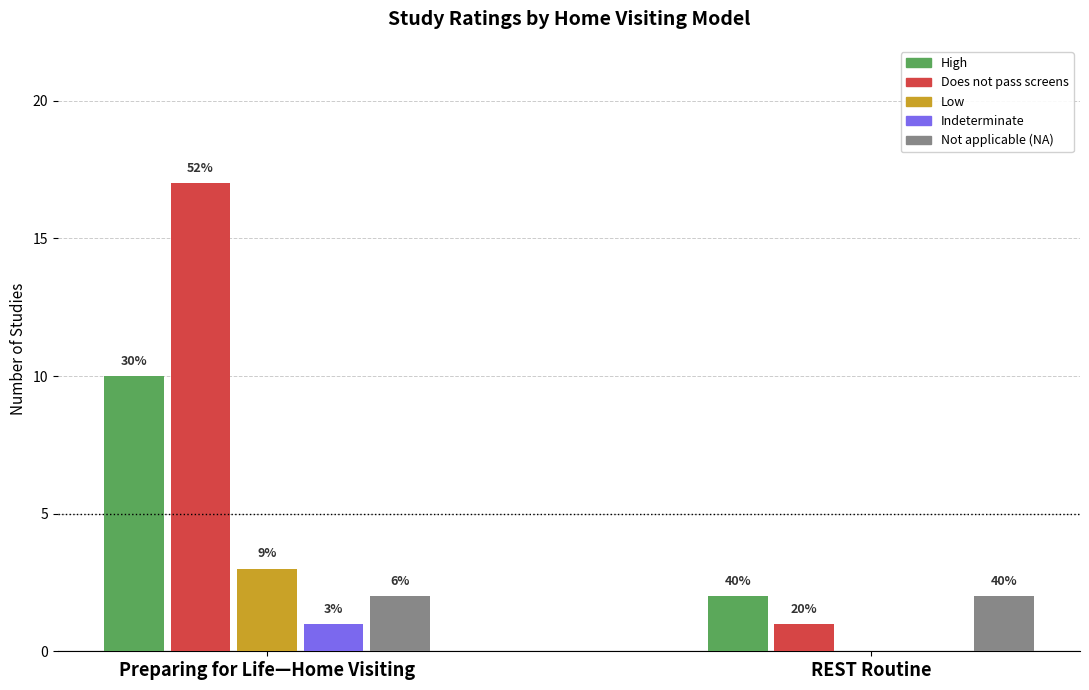

How many groups of bars are there?

2